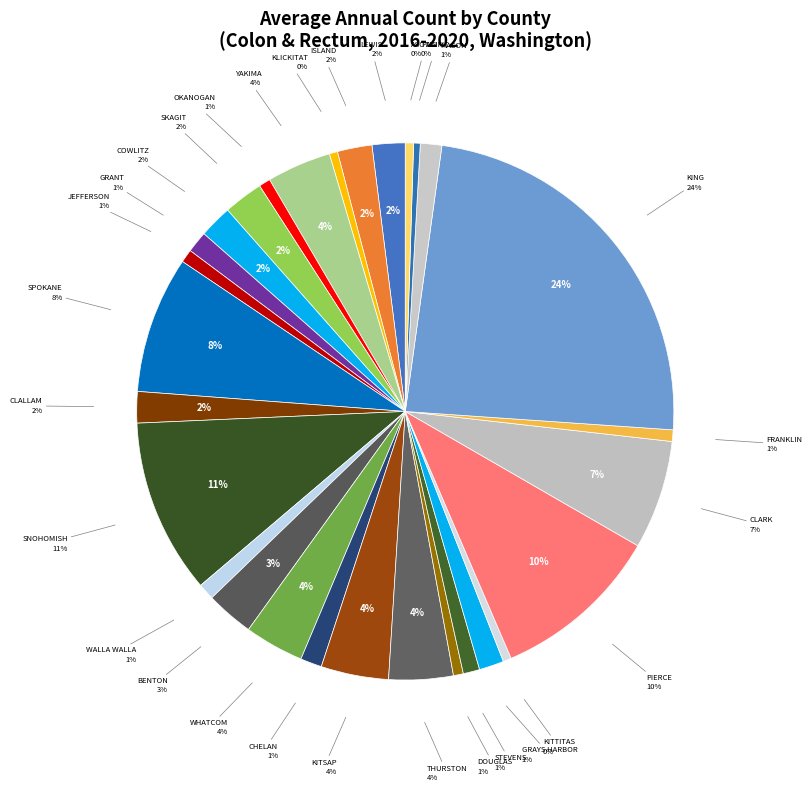

What percentage is the Skagit County slice, to the nearest percent?

2%